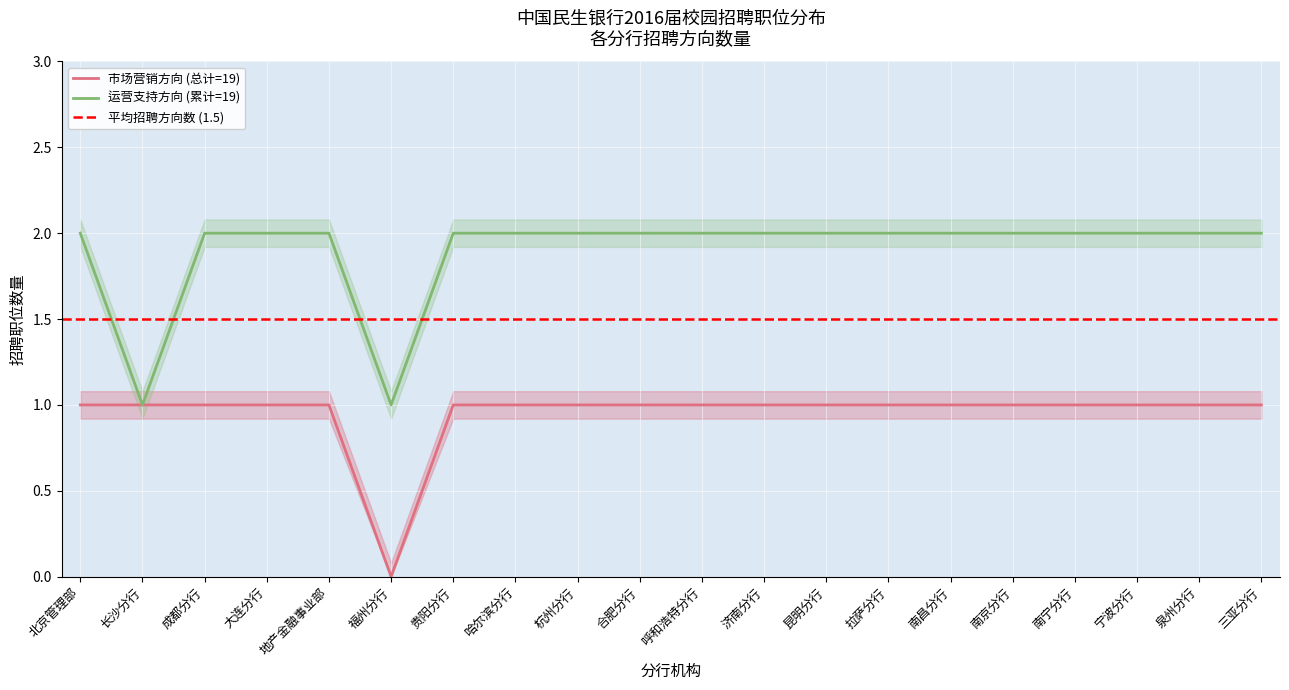

What position from the left is 南昌分行?

15